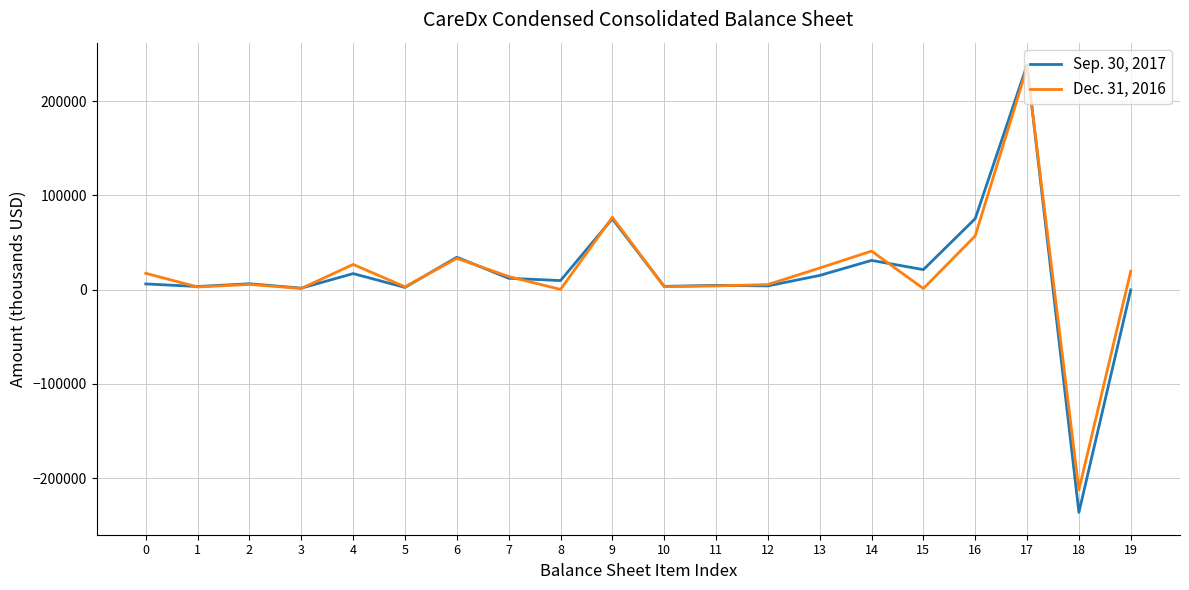

Is it true that Sep. 30, 2017 equals 75268 at 16?

True